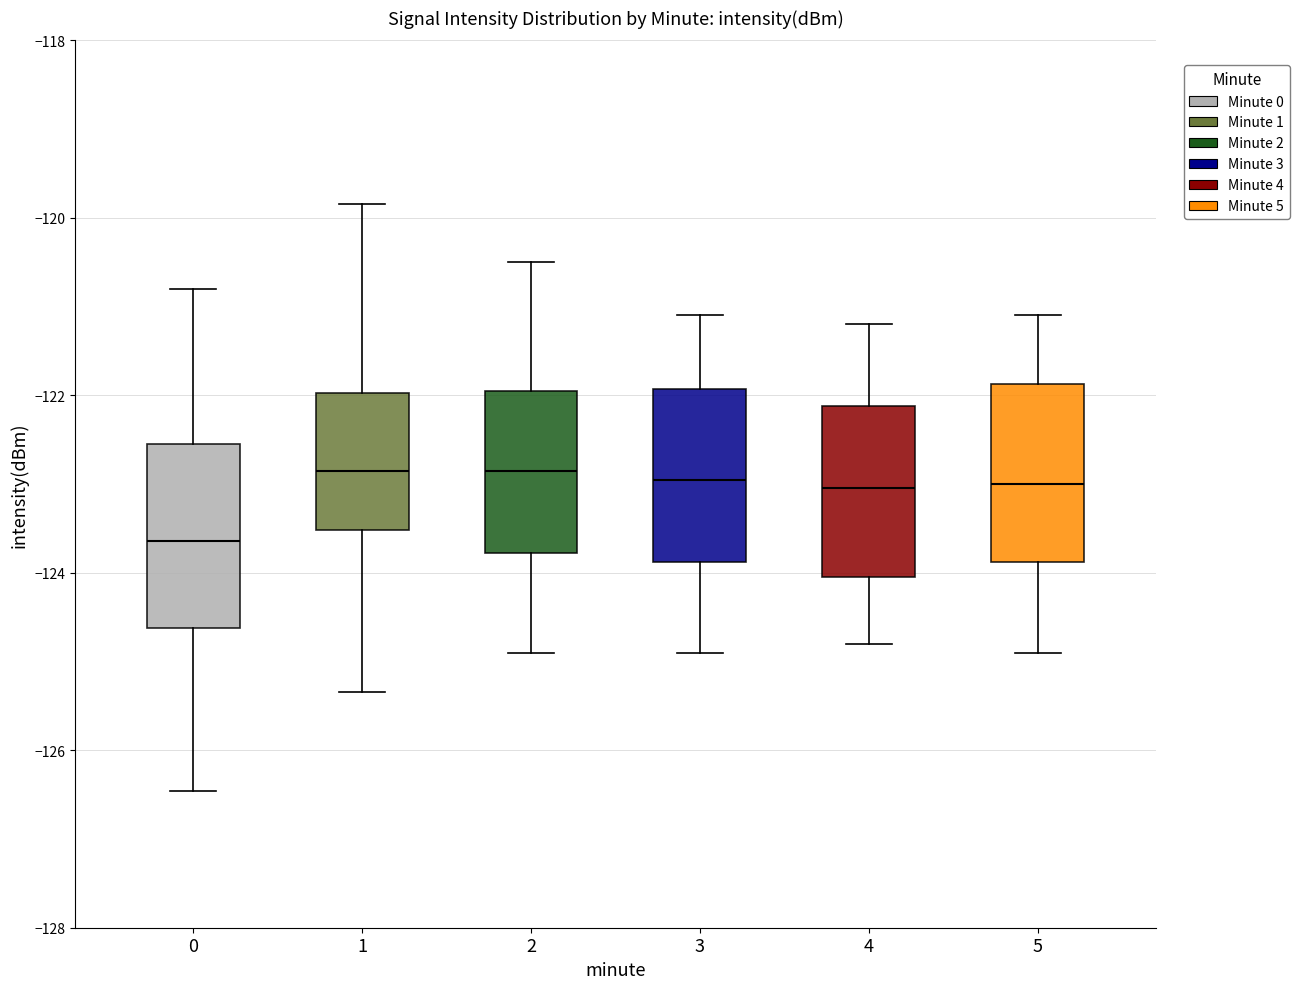

Reading left to right, read every box against the y-axis: the position of its median line, the range the box covers, and the ends of its whiskers. The values are not printed on the chart, so give them approximately, as read against the axis.

0: median -123.6, box -124.6 to -122.6, whiskers -126.4 to -120.8
1: median -122.8, box -123.6 to -122.0, whiskers -125.4 to -119.8
2: median -122.8, box -123.8 to -122.0, whiskers -124.8 to -120.4
3: median -123.0, box -123.8 to -122.0, whiskers -124.8 to -121.0
4: median -123.0, box -124.0 to -122.2, whiskers -124.8 to -121.2
5: median -123.0, box -123.8 to -121.8, whiskers -124.8 to -121.0